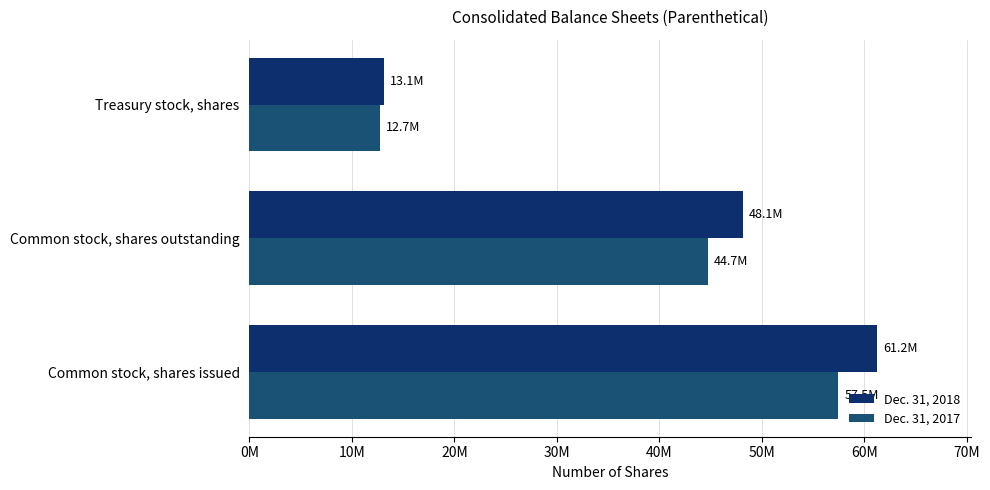

How many data points in Dec. 31, 2017 are above 44700641?

1